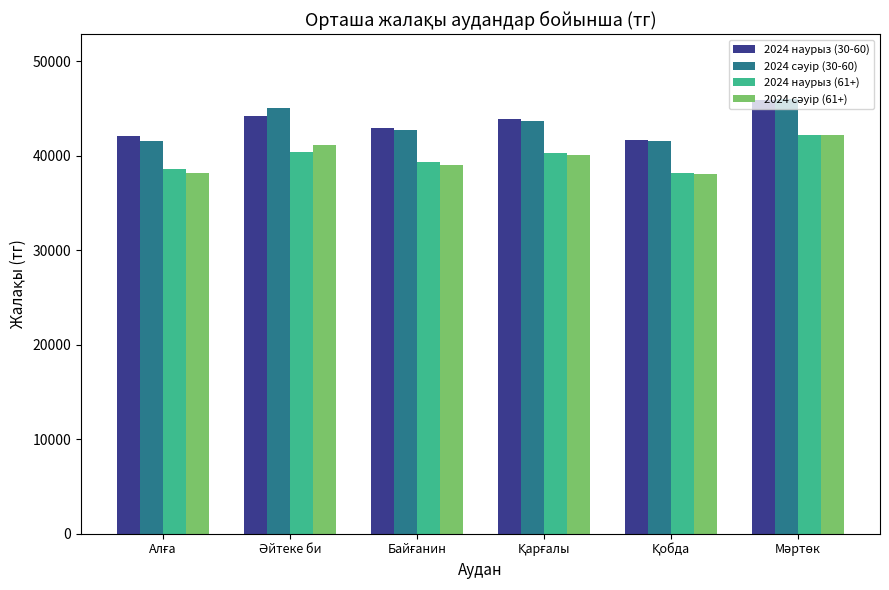

What is the minimum value shown in the chart?

38025